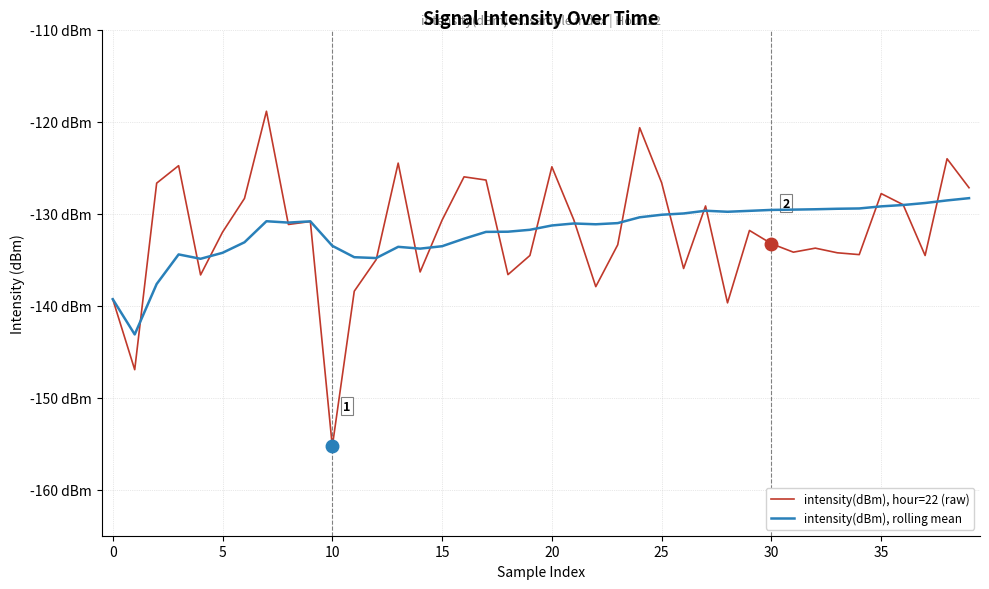

What is the average value of the intensity(dBm), hour=22 (raw) series?

-132.1